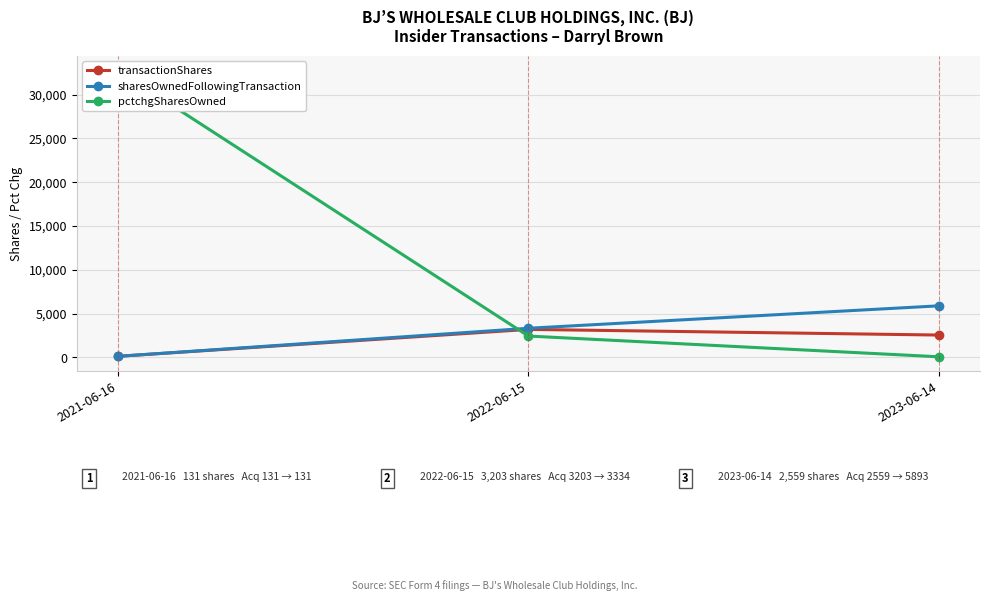

What is the label of the 1st point from the right?

2023-06-14